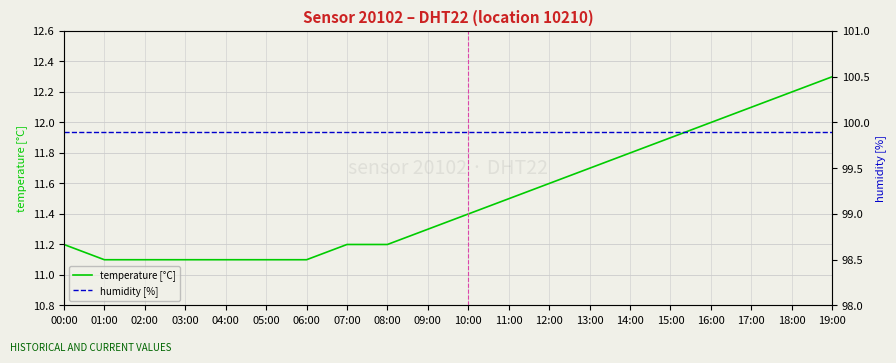

At which label is humidity [%] closest to 99?

00:00